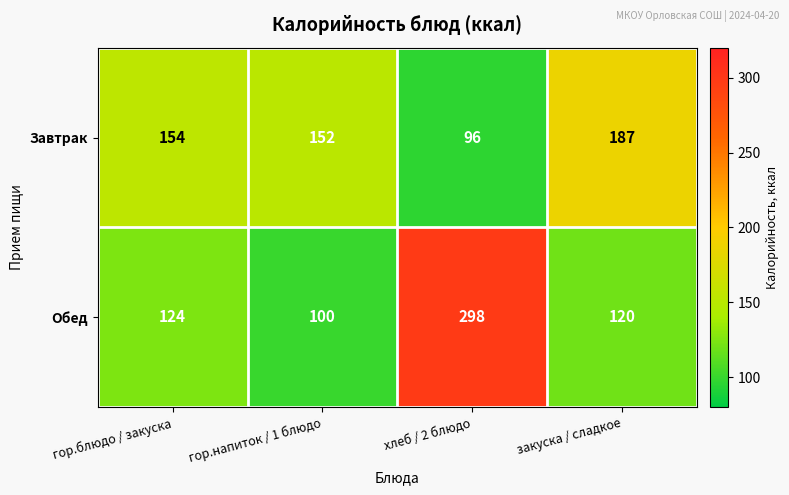

List the series in order of their peak value, highest first.

Обед, Завтрак